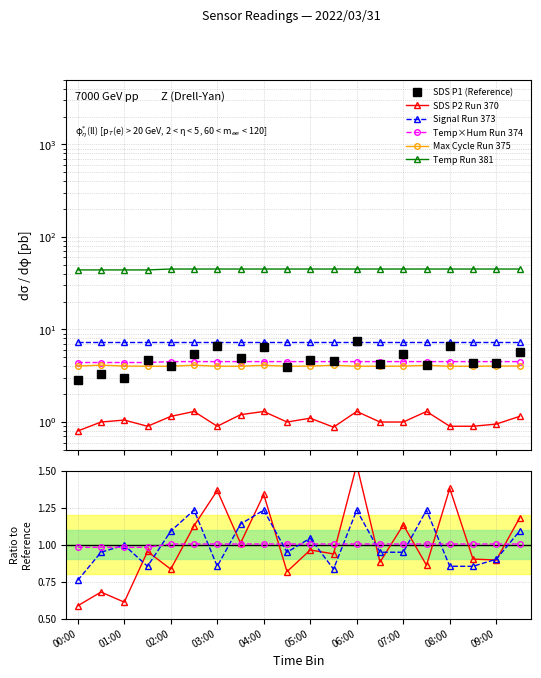

Which category has the highest value in the Max_cycle_scaled series?

00:30